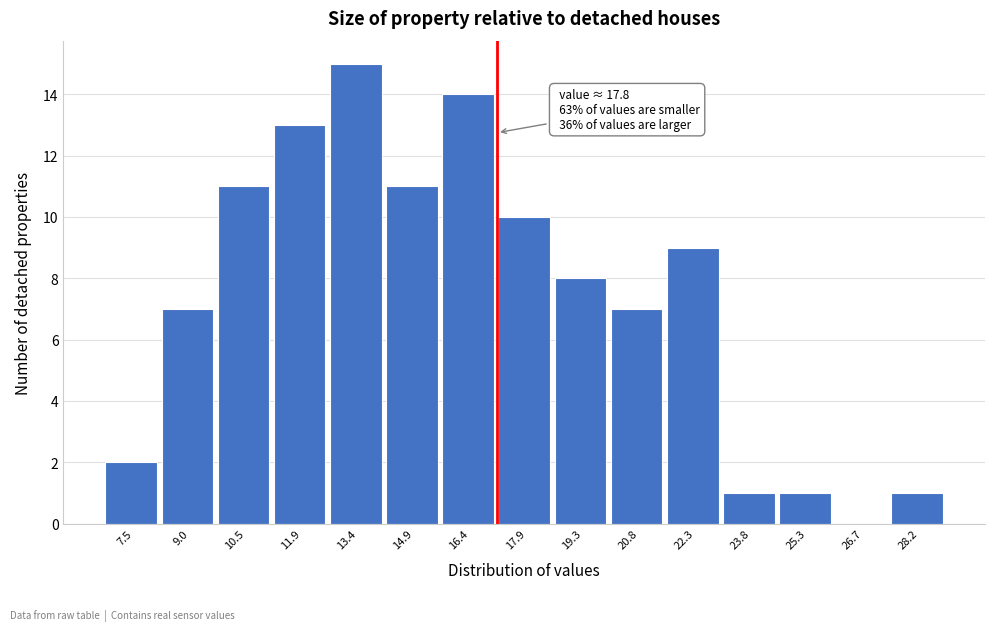

Reading right to left, what are all the values shown in this chart?

28.2=1	26.7=0	25.3=1	23.8=1	22.3=9	20.8=7	19.3=8	17.9=10	16.4=14	14.9=11	13.4=15	11.9=13	10.5=11	9.0=7	7.5=2